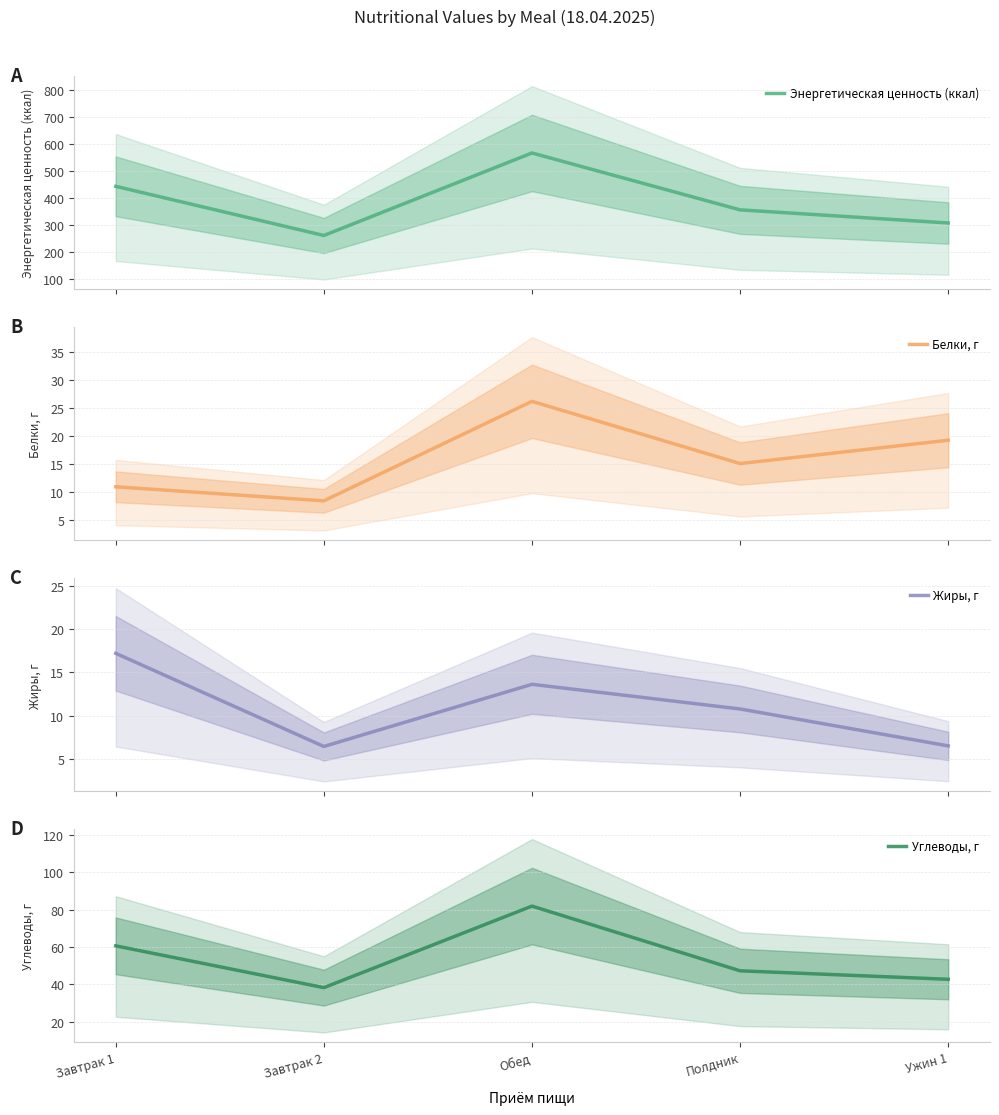

Between Завтрак 1 and Полдник, which series saw the biggest shift?

Энергетическая ценность (ккал)